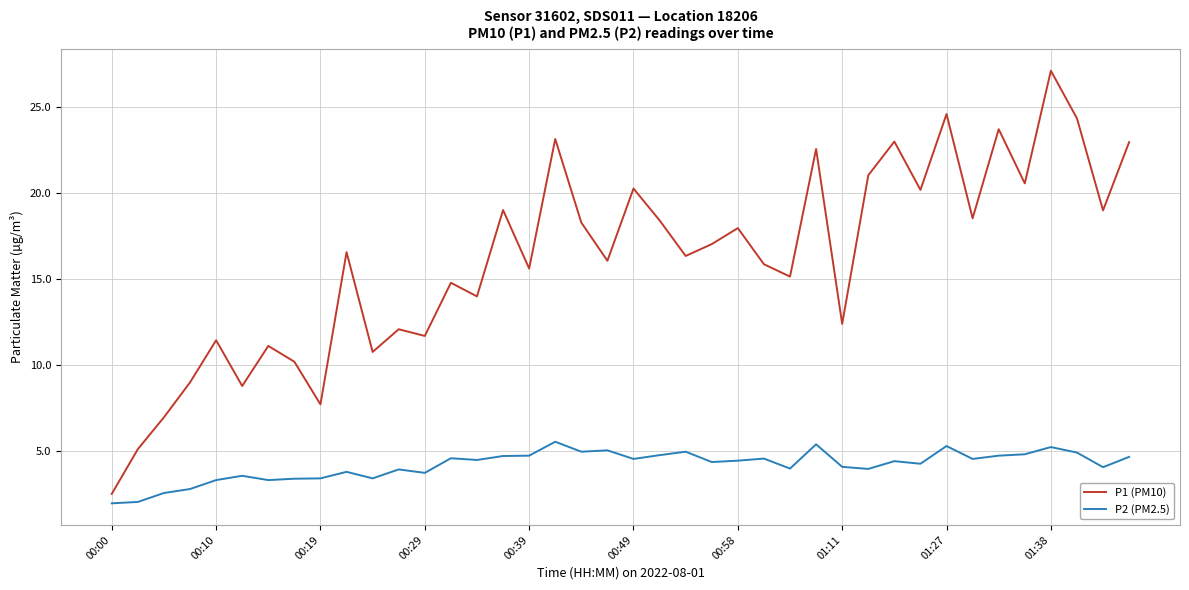

What is the sum of all P1 (PM10) values?

645.3